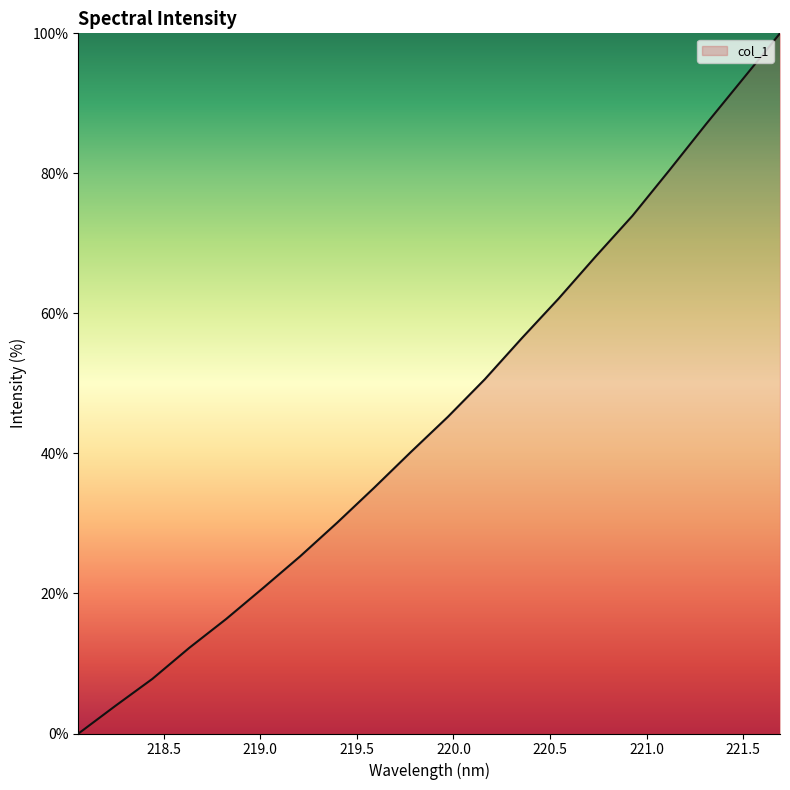

What is the difference between the maximum and minimum values?

100.0